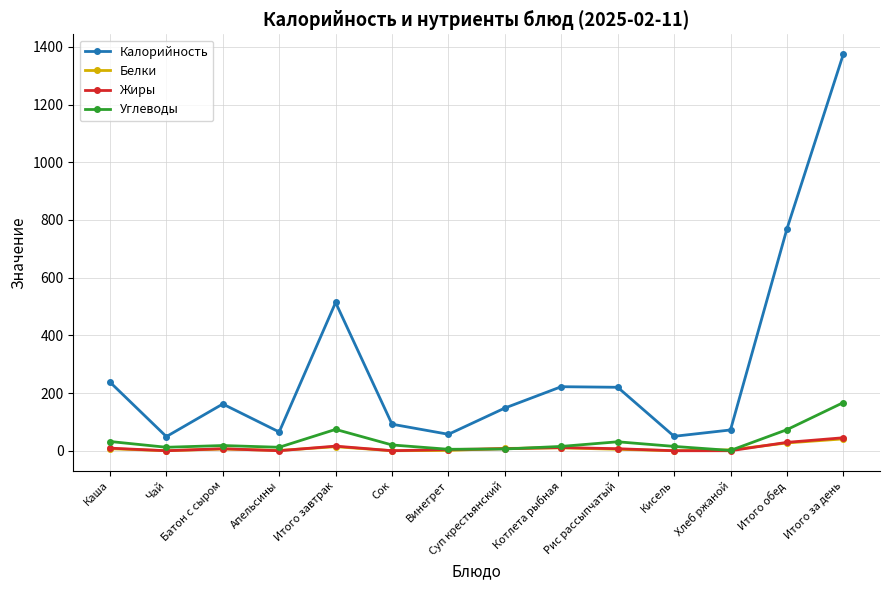

What is the sum of the Углеводы values at Рис рассыпчатый and Итого завтрак?

105